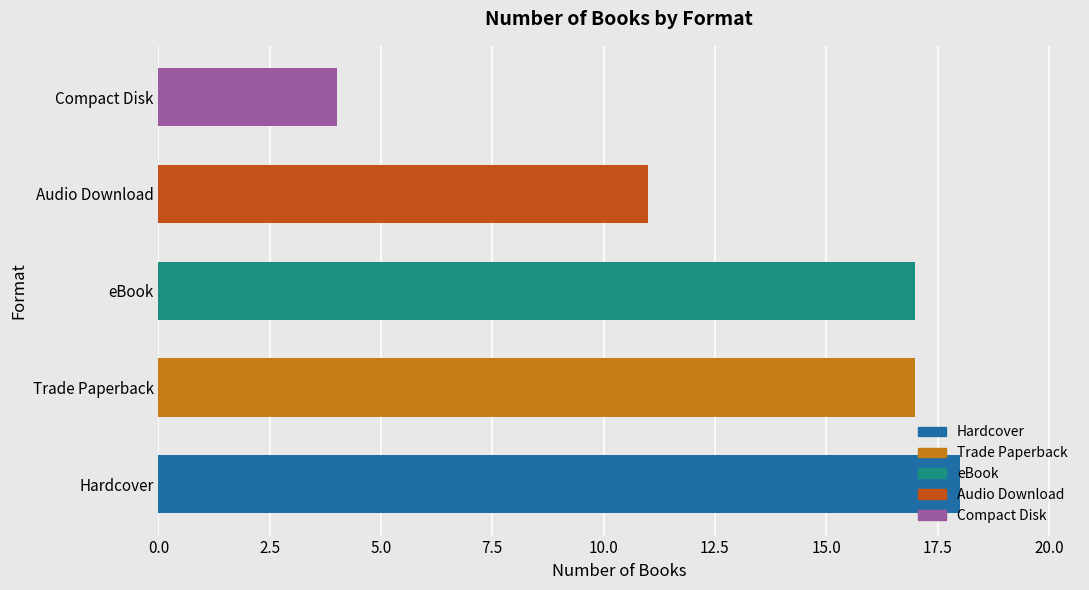

The value at Compact Disk is 1. True or false?

False